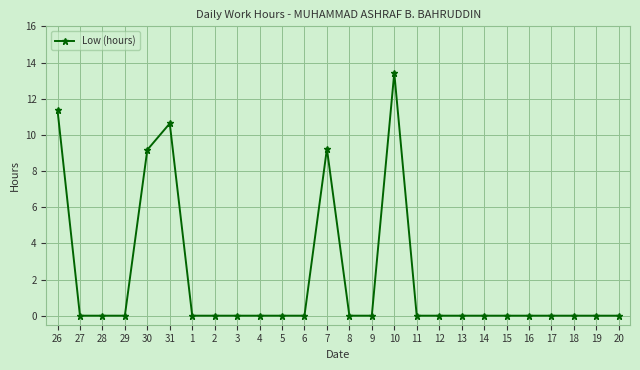

What is the change in value from 7 to 16?

-9.2